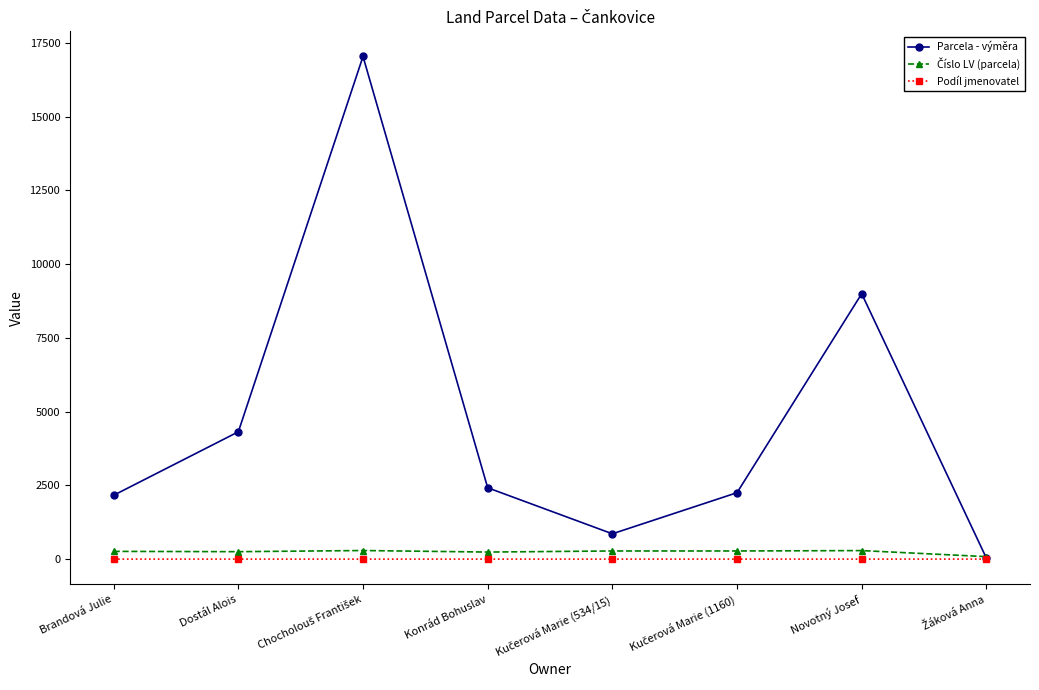

What is the smallest value displayed?

1